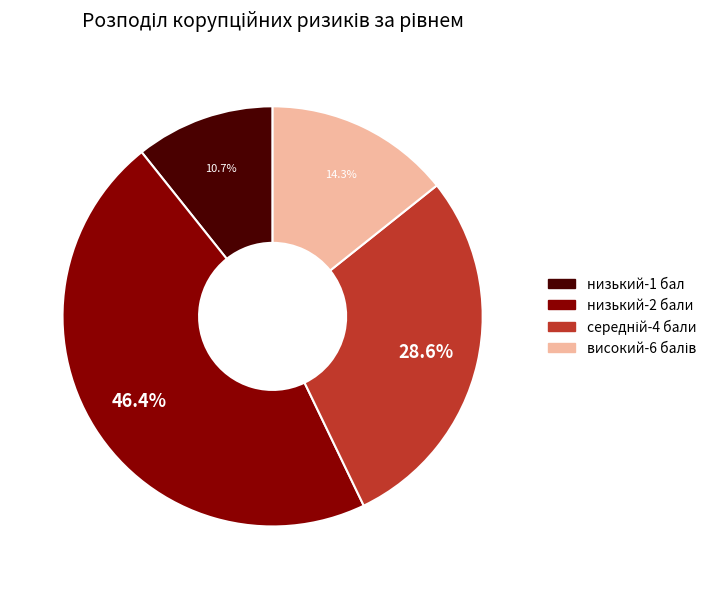

Does any single category account for the majority?

No